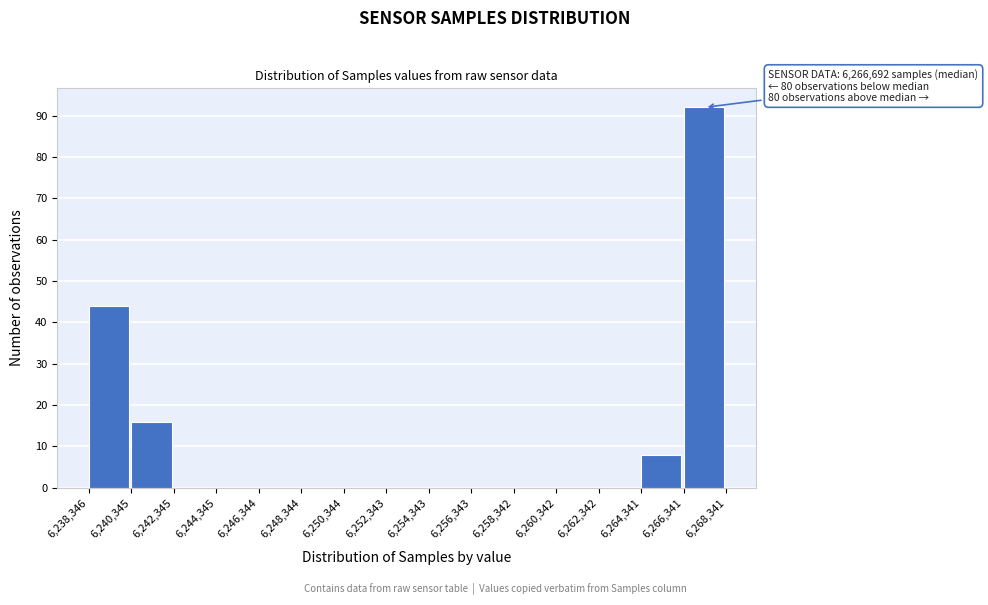

Over which range of the x-axis is the bar tallest?

6,266,341 to 6,268,341